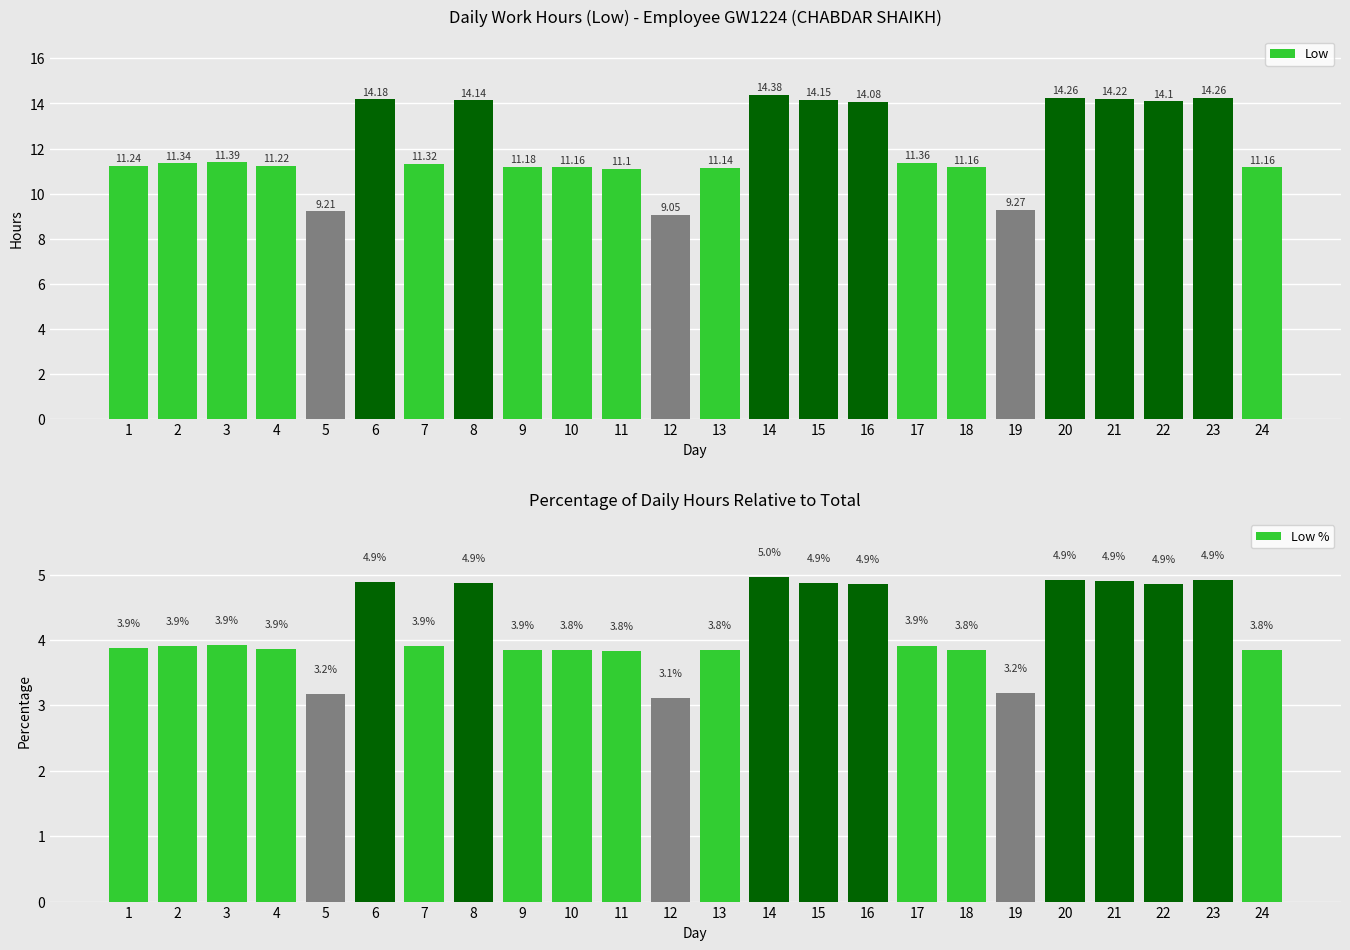

Which category has the highest value in the Low % series?

14